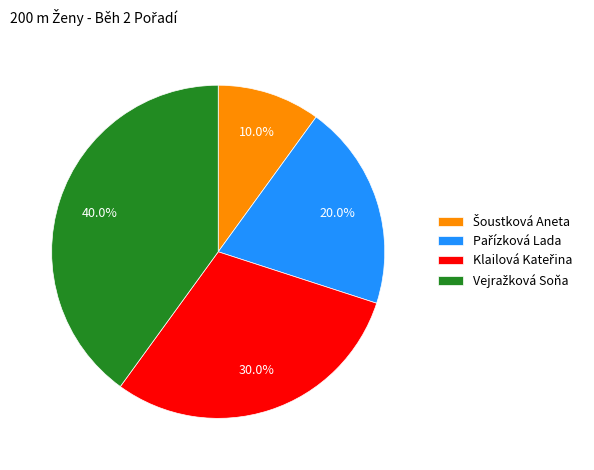

Does any single category account for the majority?

No